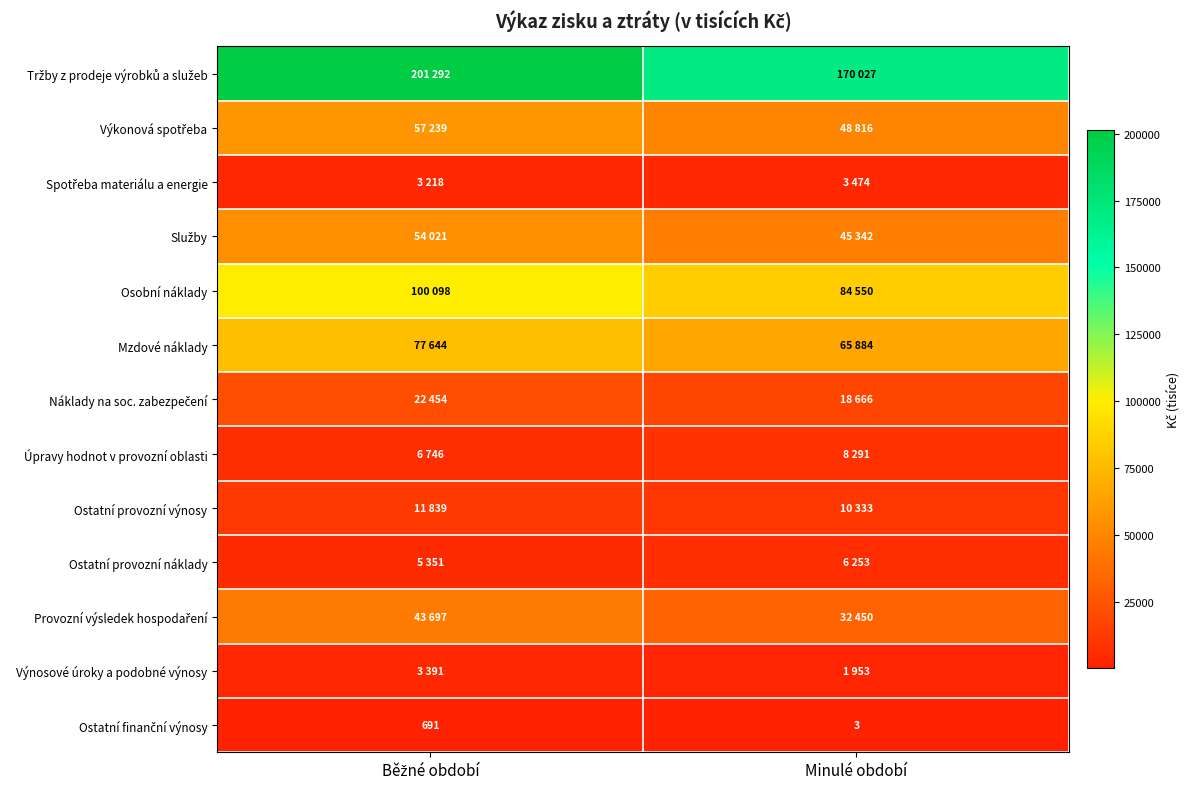

What is the minimum value shown in the chart?

3